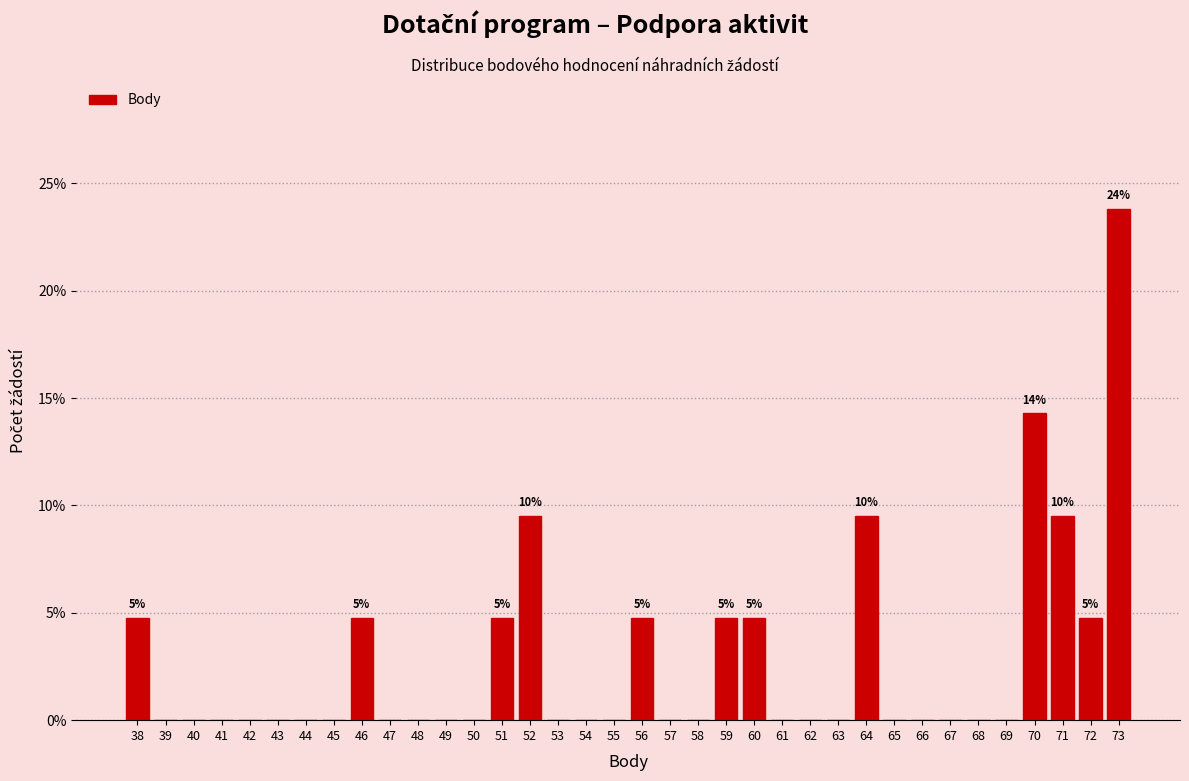

Which has a higher value, 59 or 52?

52